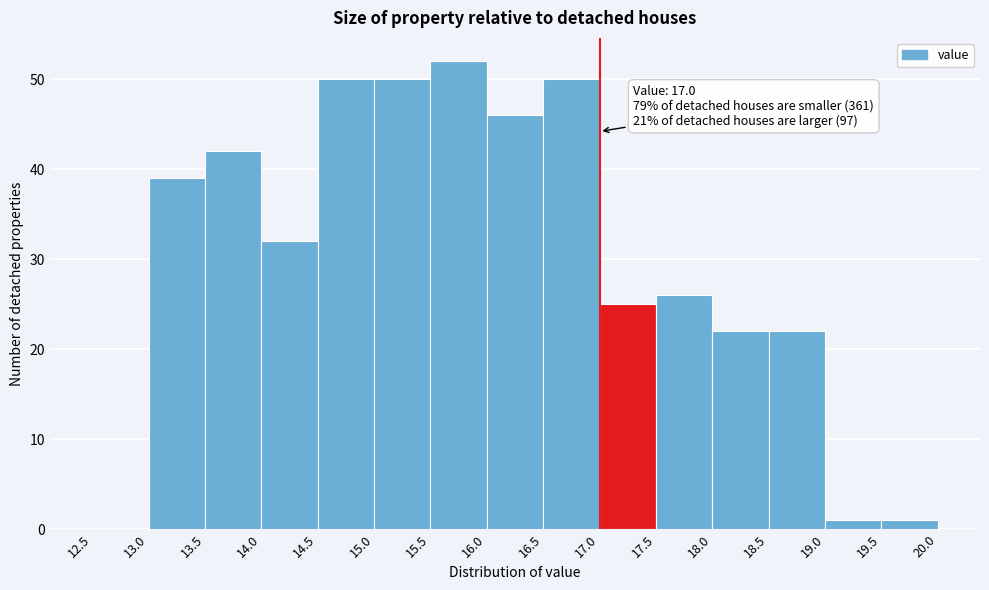

Which range on the x-axis has the tallest bar?

15.5 to 16.0